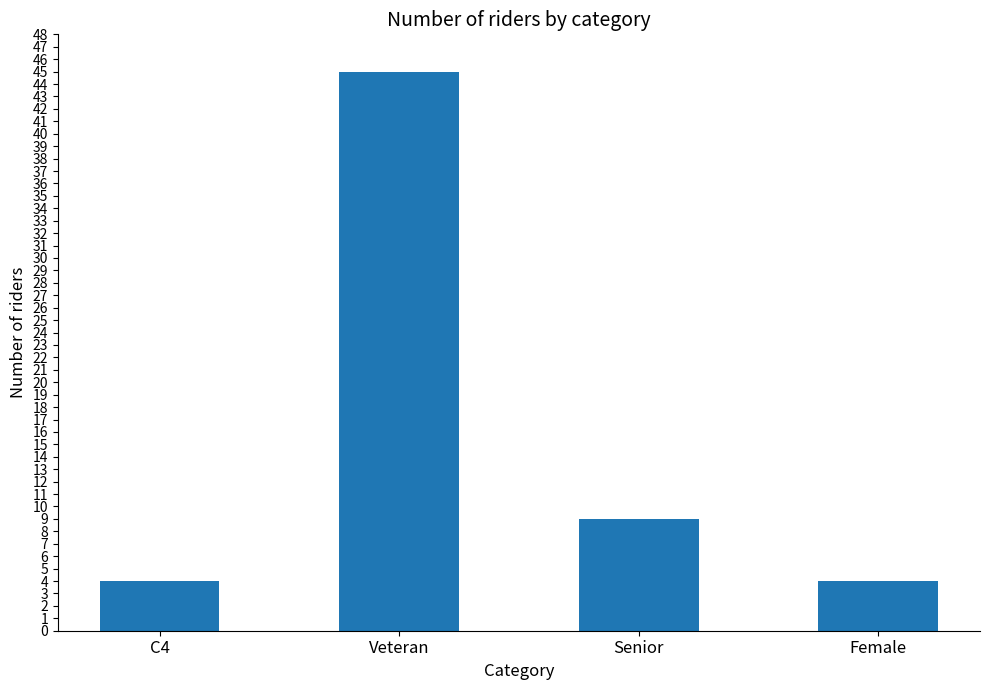

Where does the data first go above 9?

Veteran